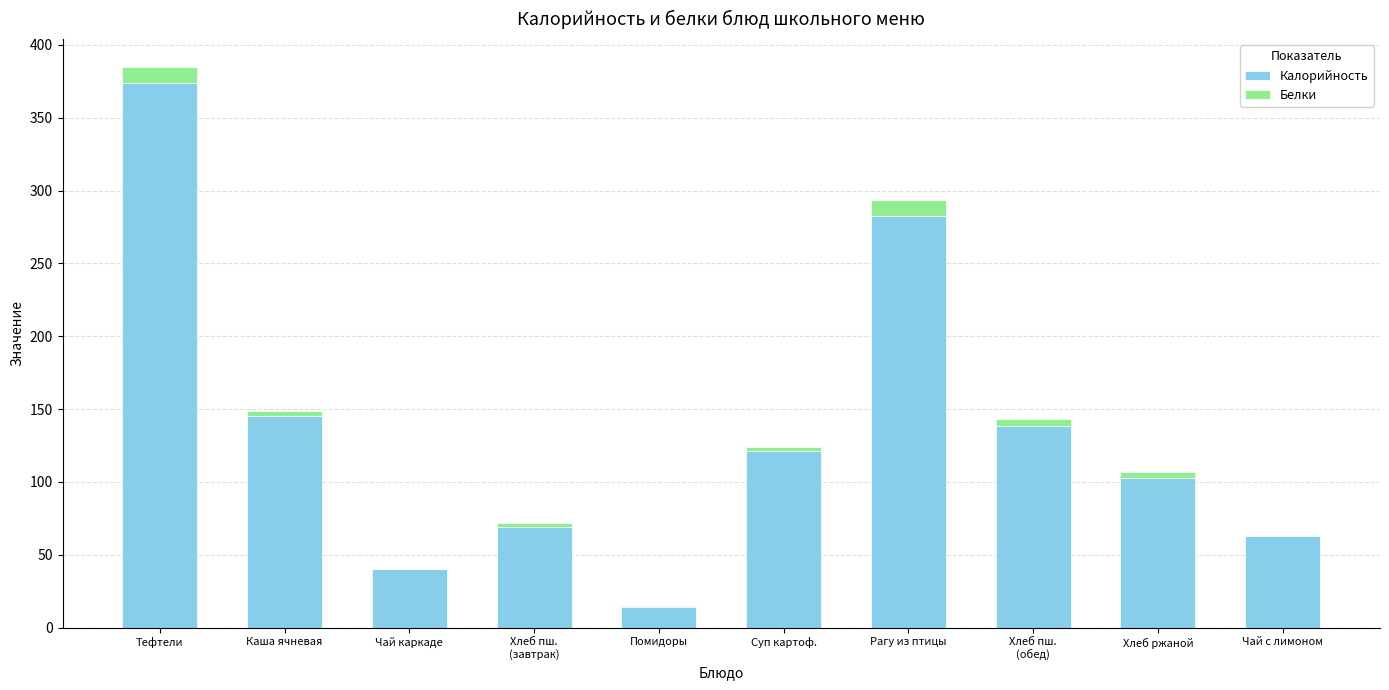

At which label does Калорийность reach its peak?

Тефтели